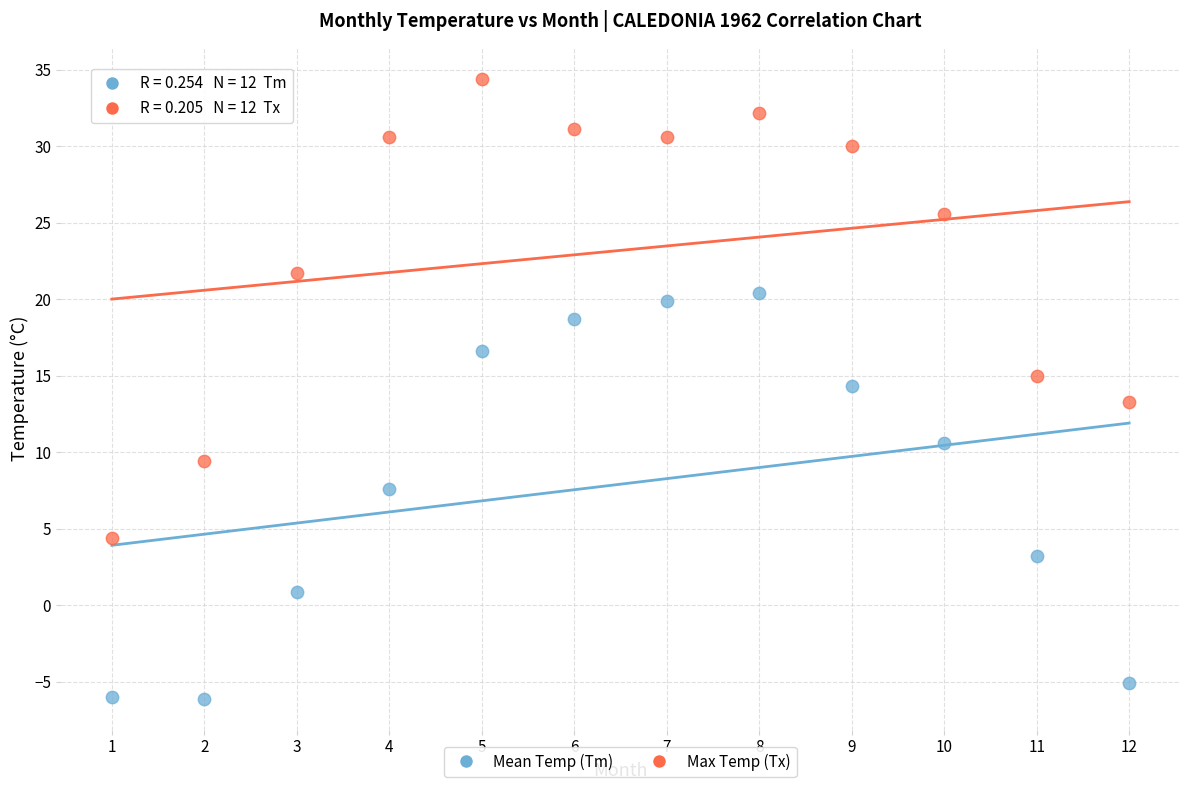

Across all data points, what is the range of Y values (max minus min)?

40.5